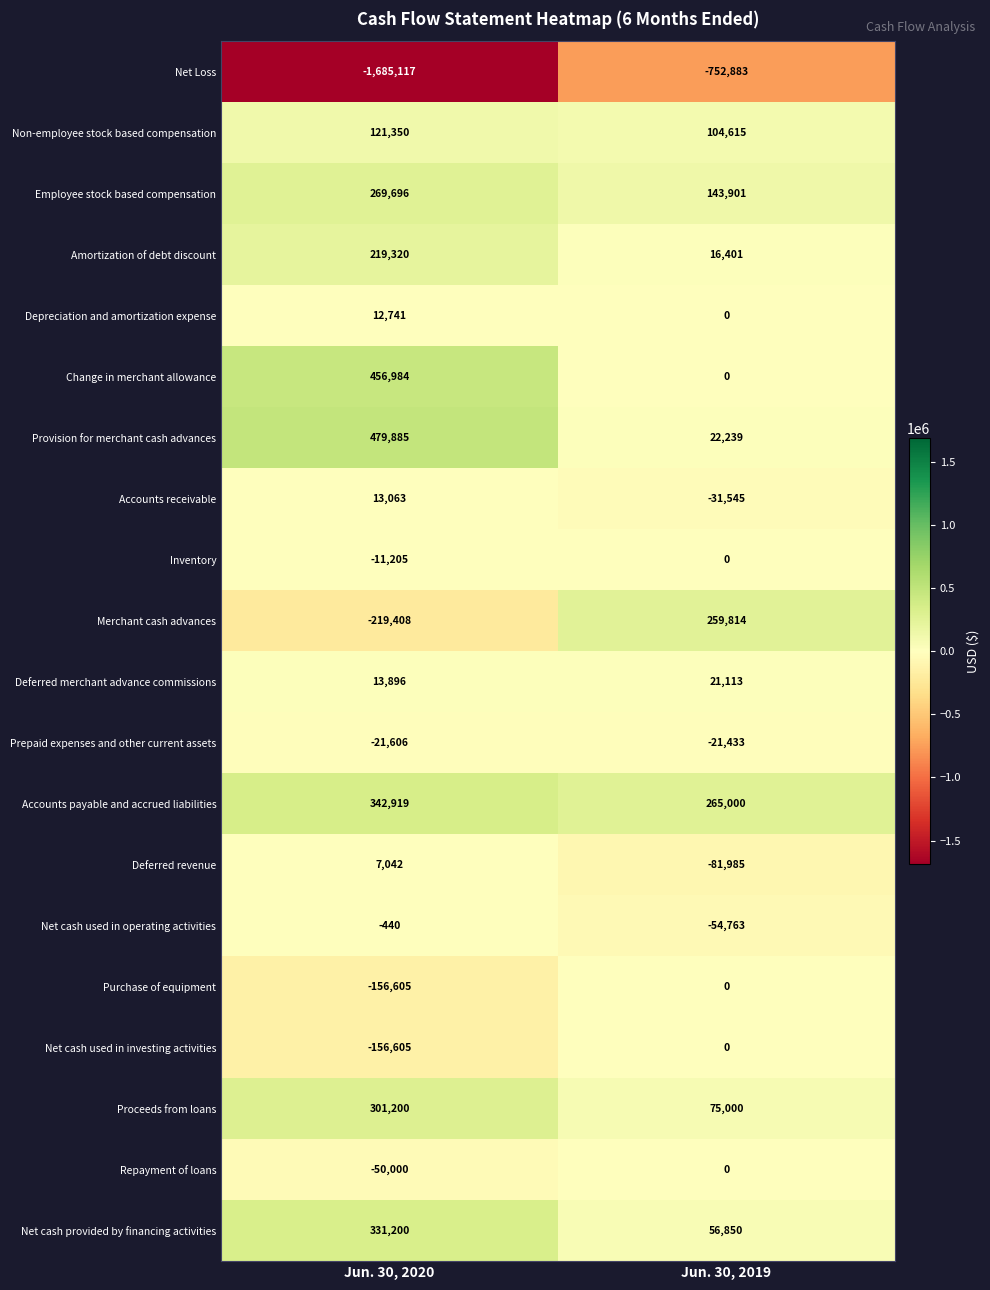

Which series has the largest total across all categories?

Accounts payable and accrued liabilities